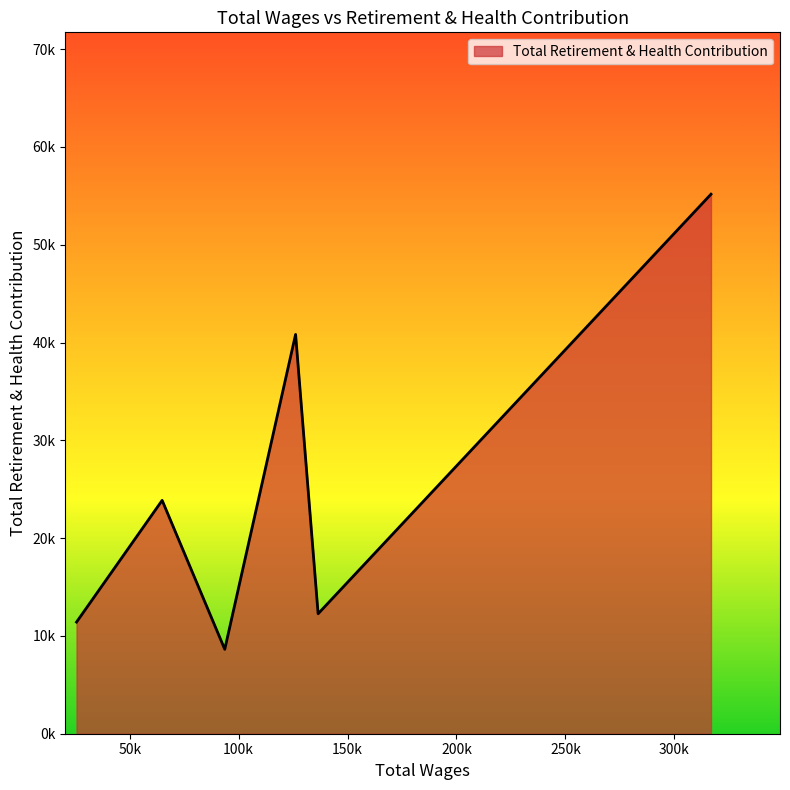

Does the chart have visible grid lines?

No